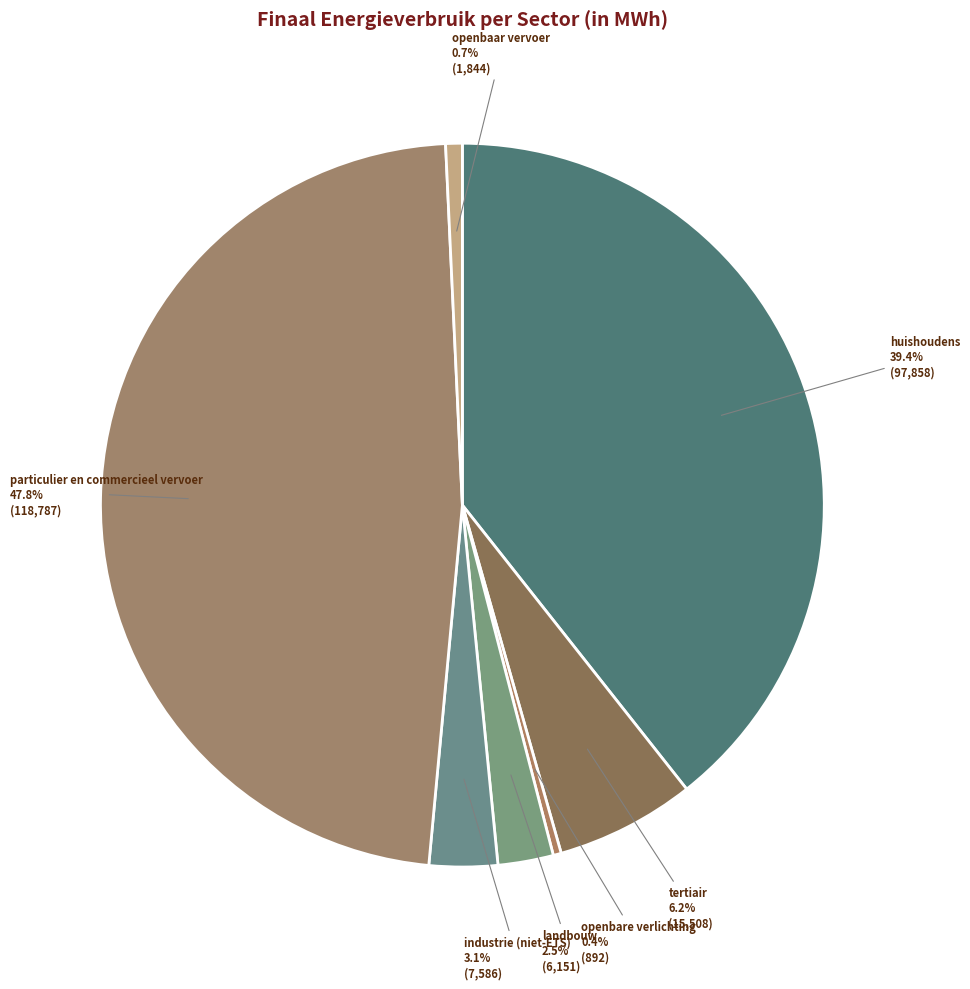

Rank the categories by value from lowest to highest.

openbare verlichting, openbaar vervoer, landbouw, industrie (niet-ETS), tertiair, huishoudens, particulier en commercieel vervoer